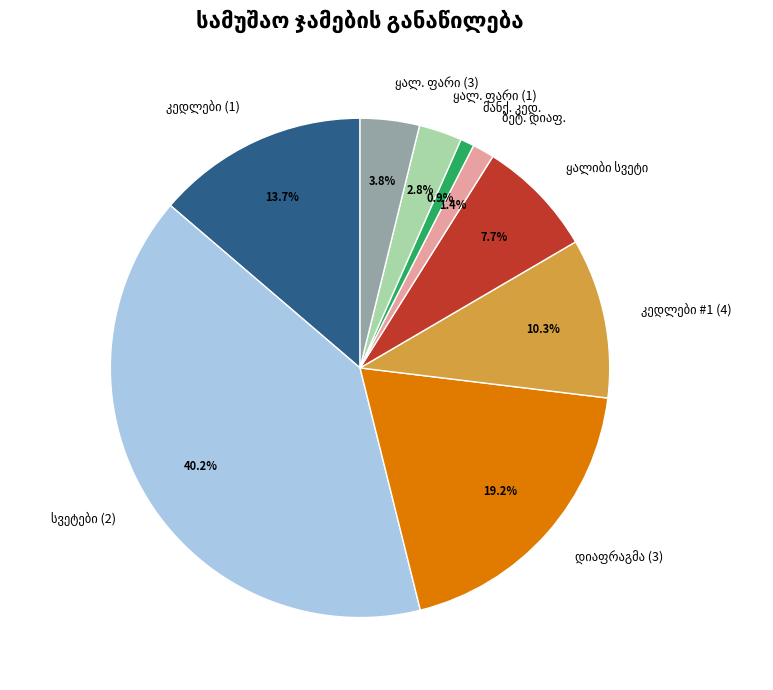

Is there a majority slice in this chart?

No